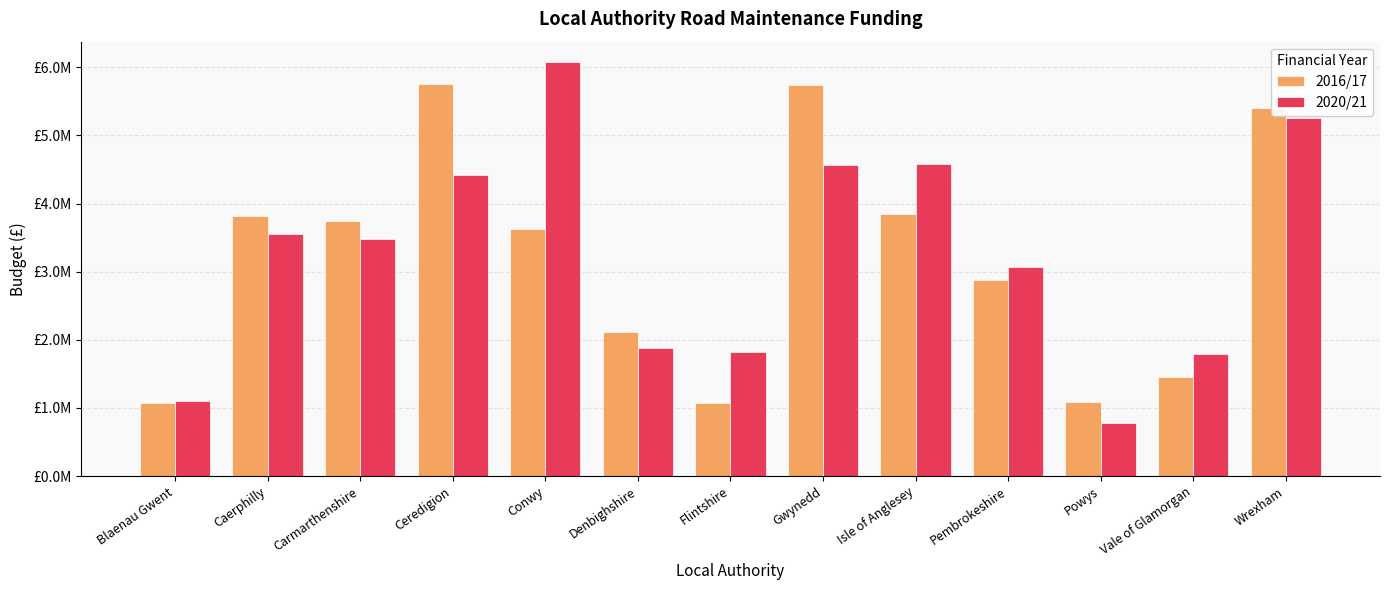

True or false: 2016/17 has a value of 5758000 at Ceredigion.

True